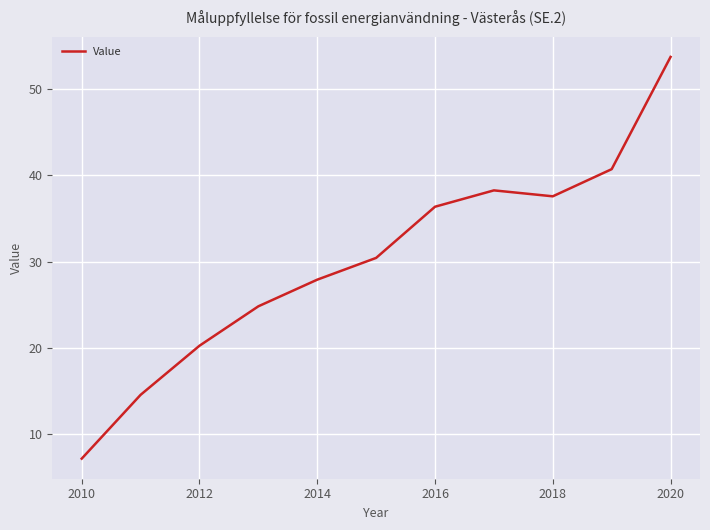

What is the maximum value shown in the chart?

53.8